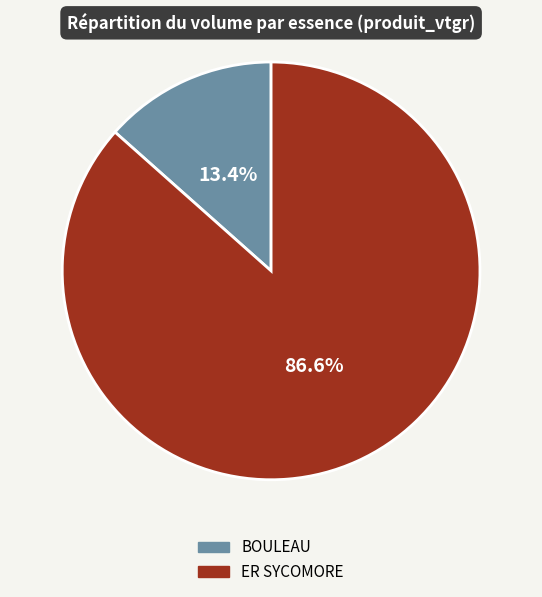

Is there any slice that represents more than half of the pie?

Yes